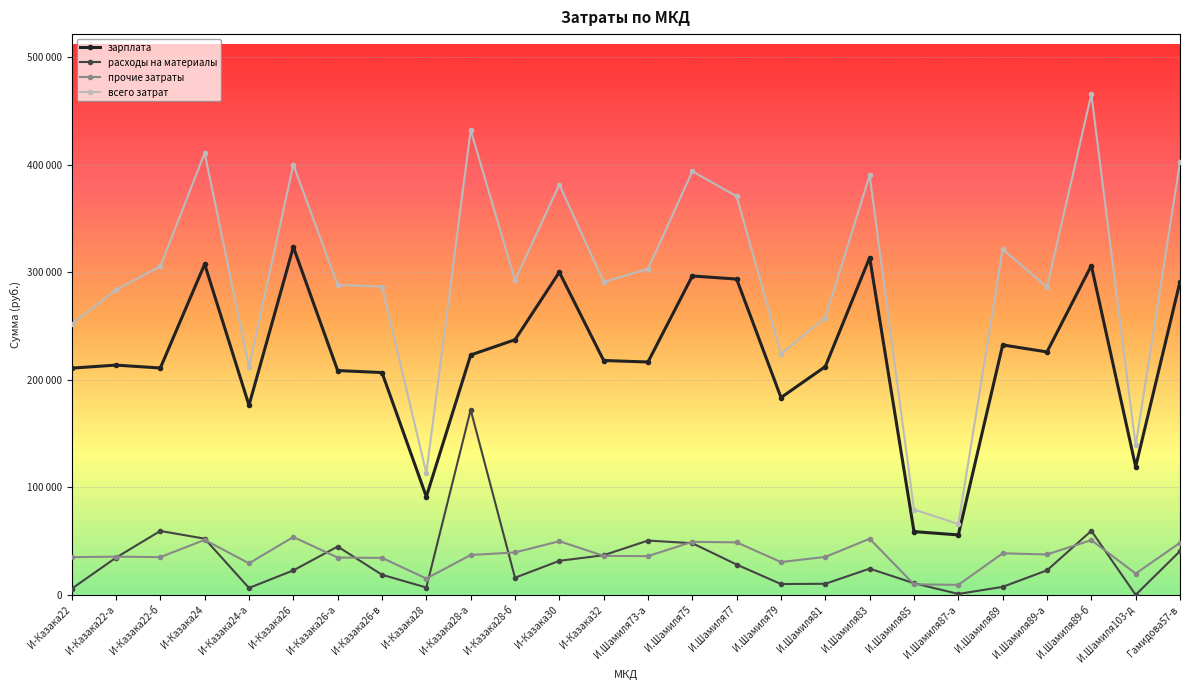

Does the chart have visible grid lines?

Yes